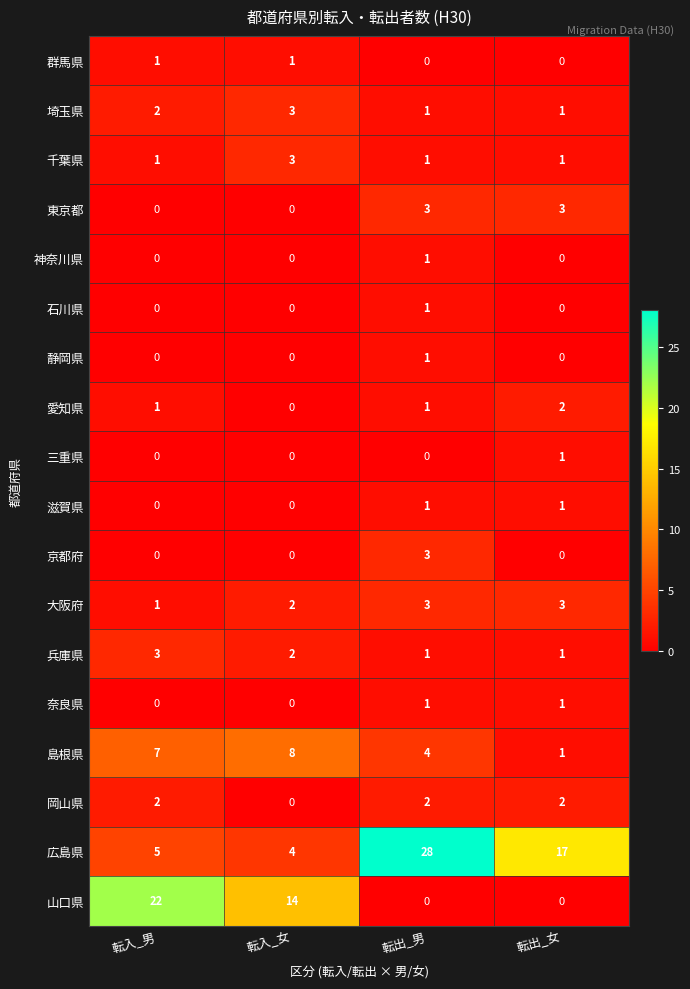

Which series changed the most between 転出_男 and 転出_女?

広島県